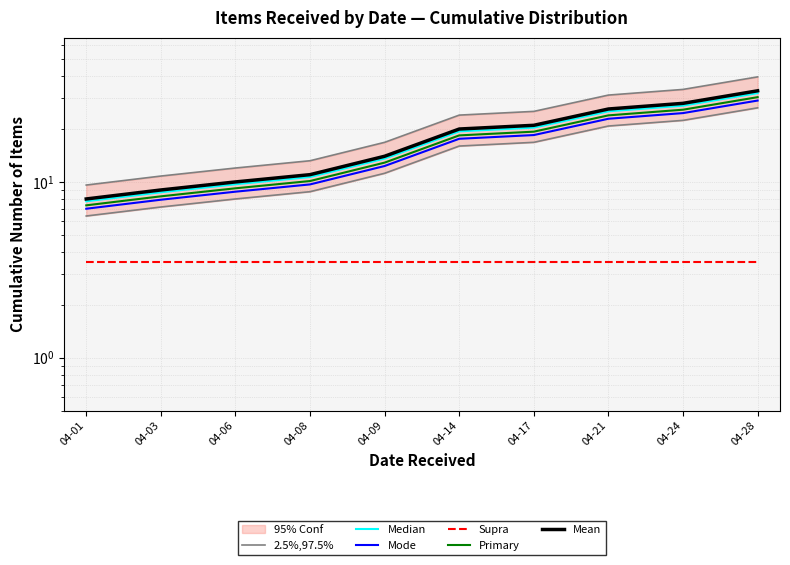

List the labels in order of 2.5%,97.5% value, largest first.

04-28, 04-24, 04-21, 04-17, 04-14, 04-09, 04-08, 04-06, 04-03, 04-01